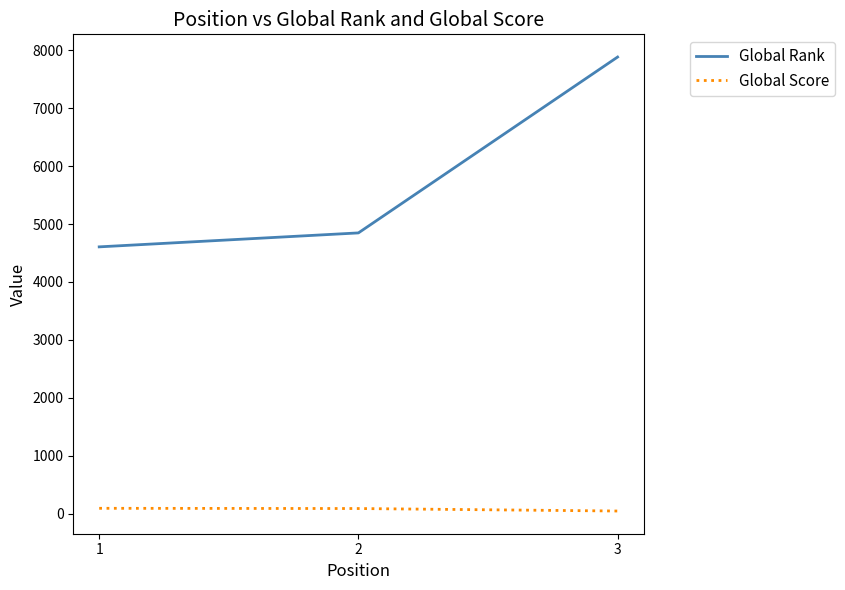

What is the difference between the maximum and second lowest values in the Global Rank series?

3038